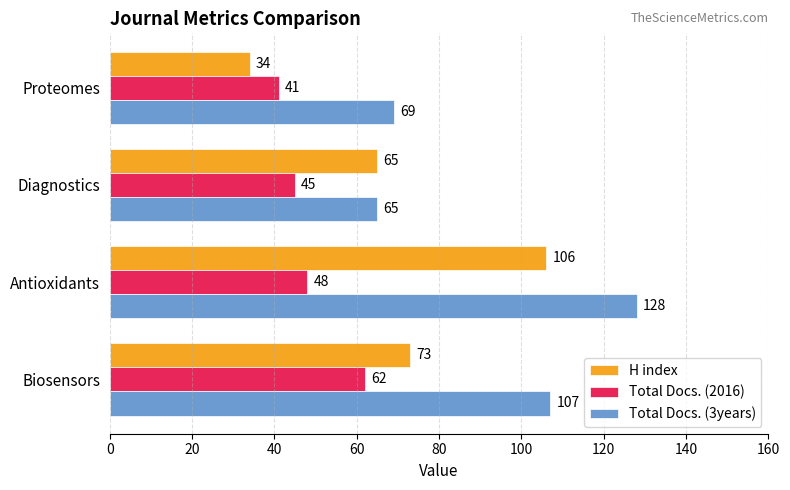

List the labels in order of Total Docs. (3years) value, largest first.

Antioxidants, Biosensors, Proteomes, Diagnostics